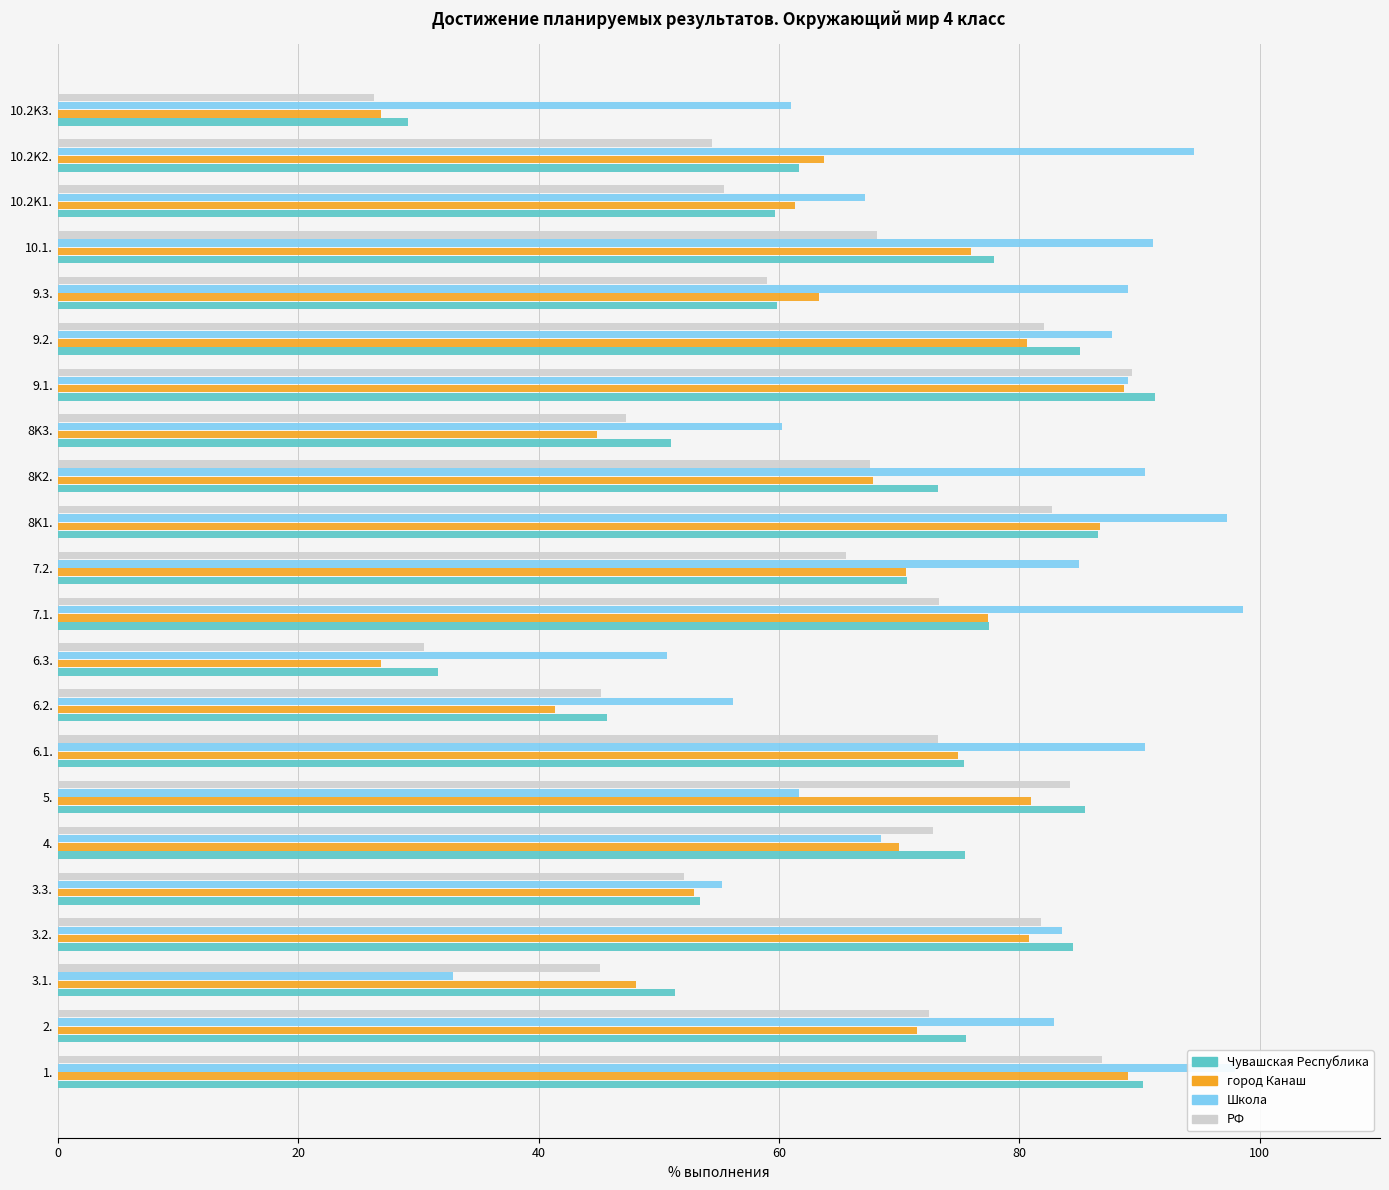

What is the sum of all город Канаш values?

1444.5